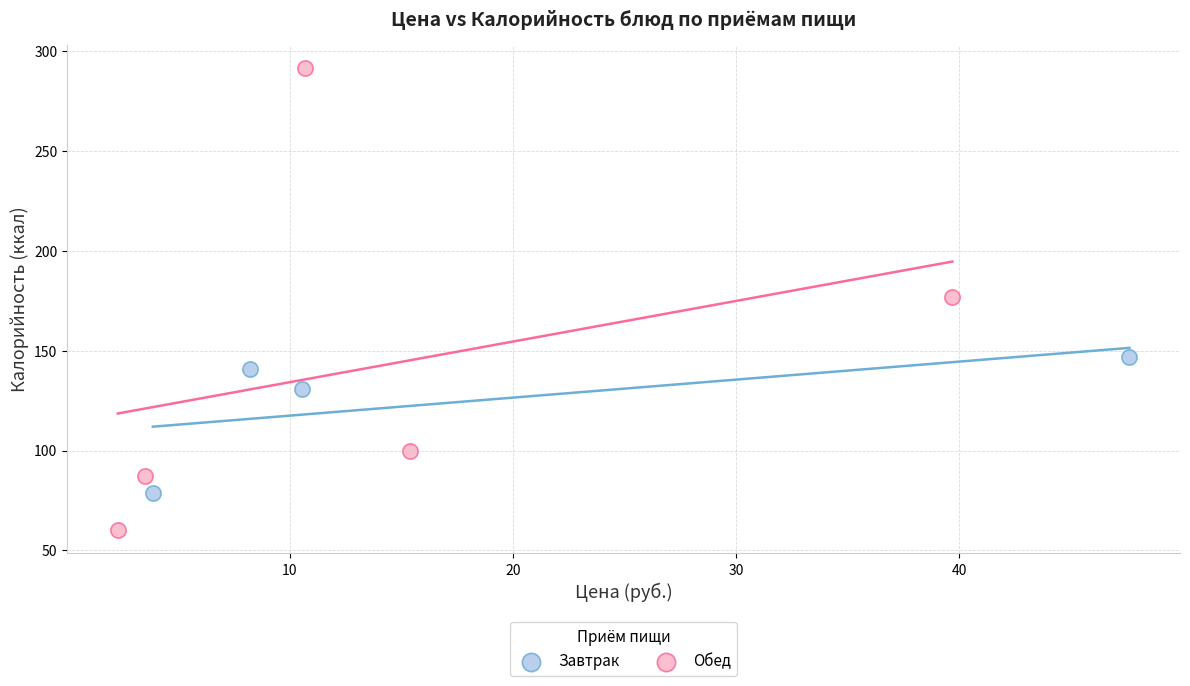

Which series contains the highest Y value?

Обед